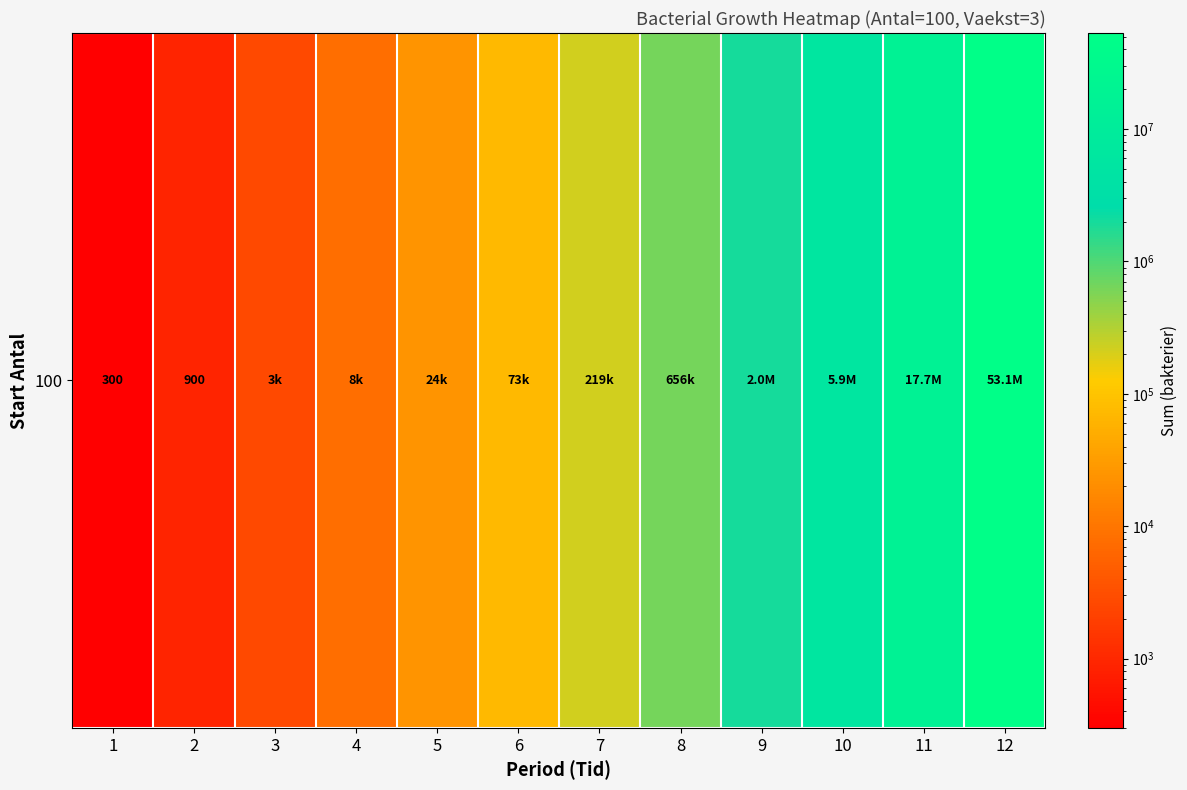

What is the change in value from 5 to 11?

+17690400